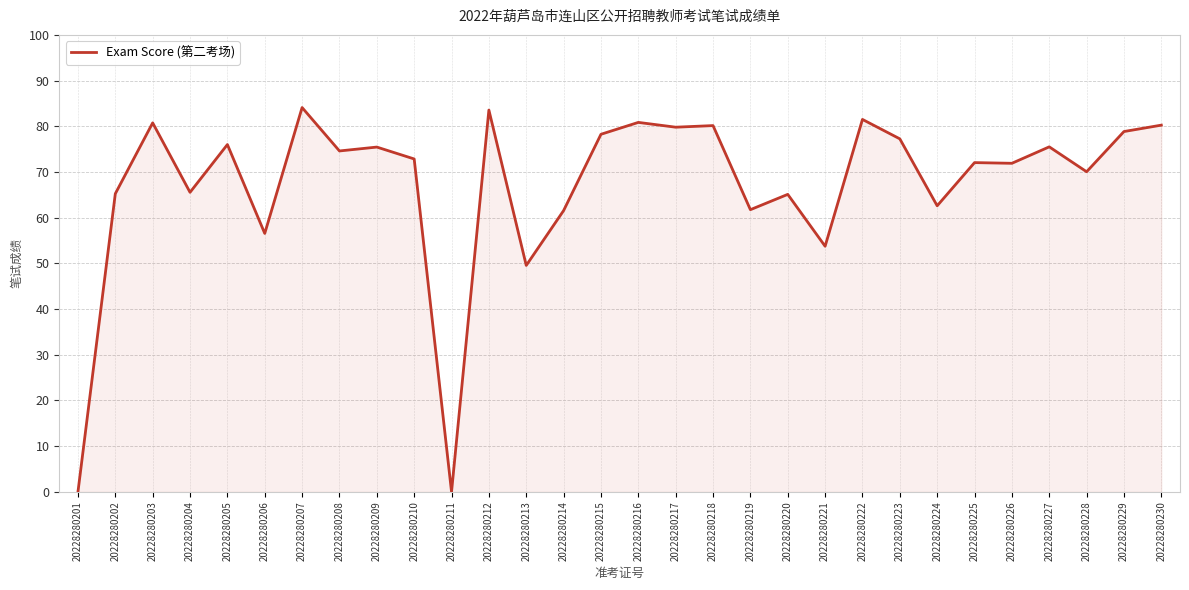

What is the maximum value shown in the chart?

84.1